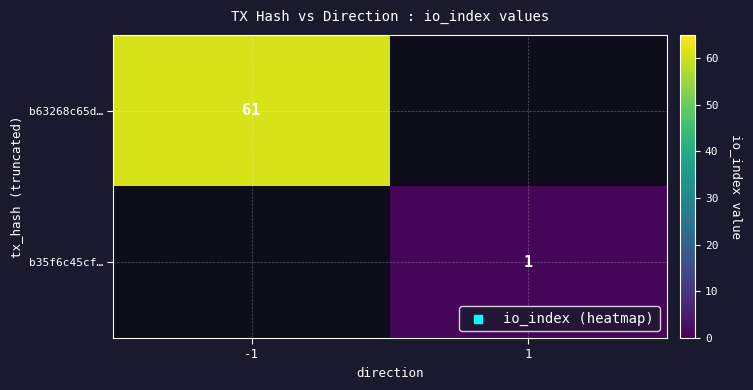

The value of b63268c65d… at -1 is 21. True or false?

False